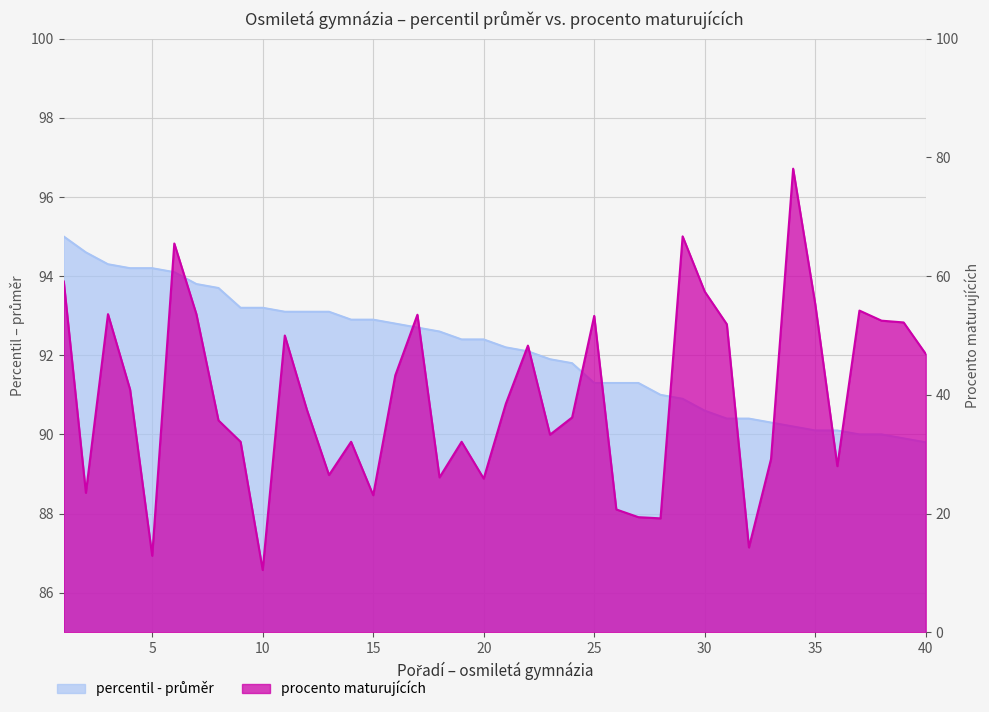

True or false: procento maturujících and percentil - průměr cross at least once.

False